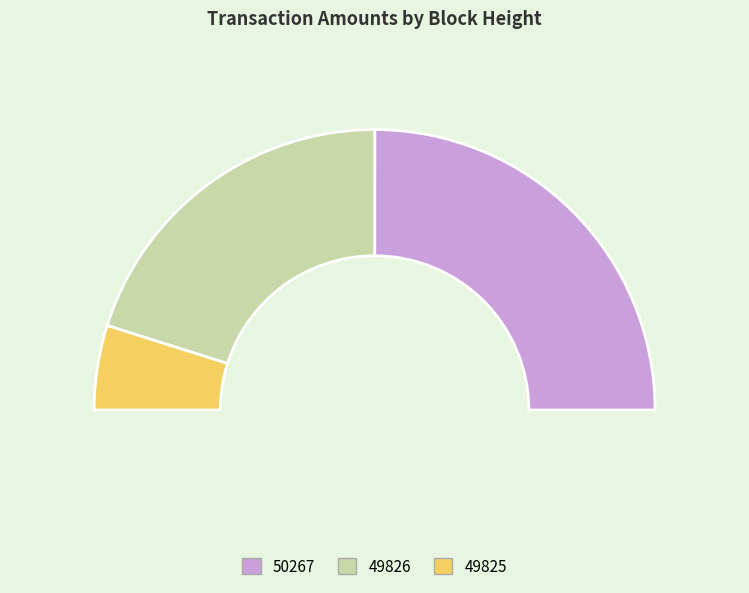

What is the change in value from 50267 to 49825?

-1234.8